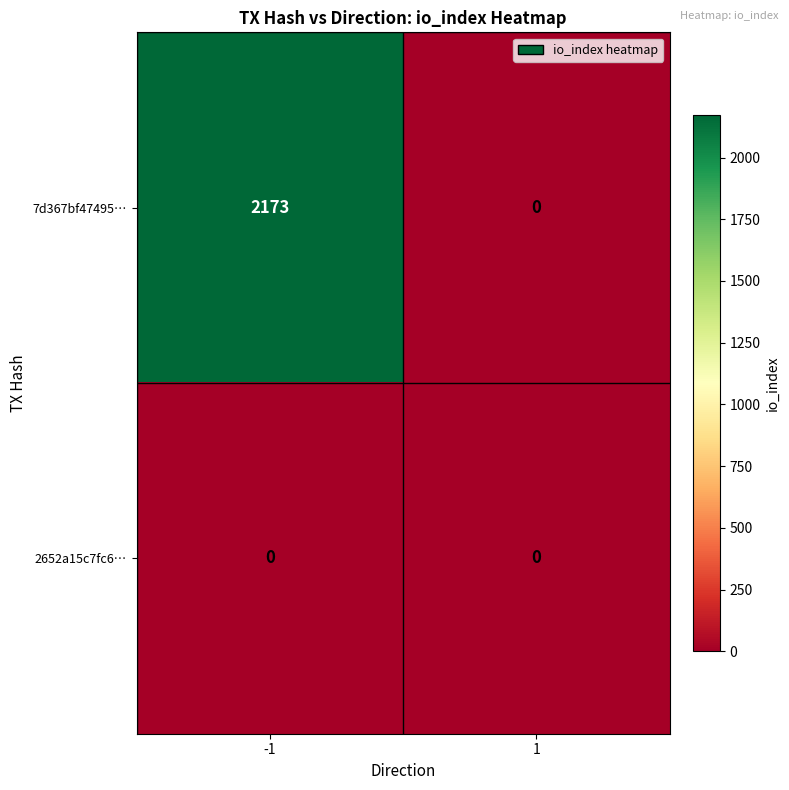

The value of 7d367bf47495… at 1 is 1399. True or false?

False